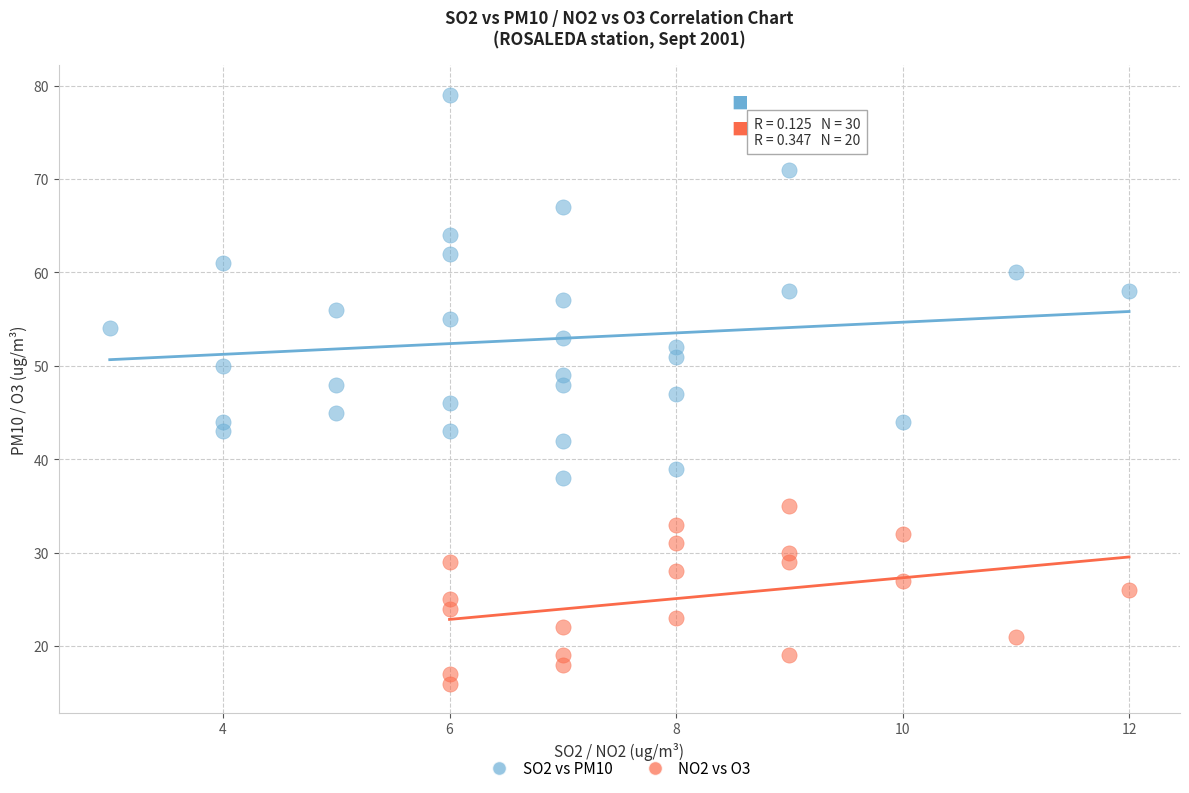

Which series has the largest Y range (max minus min)?

SO2 vs PM10